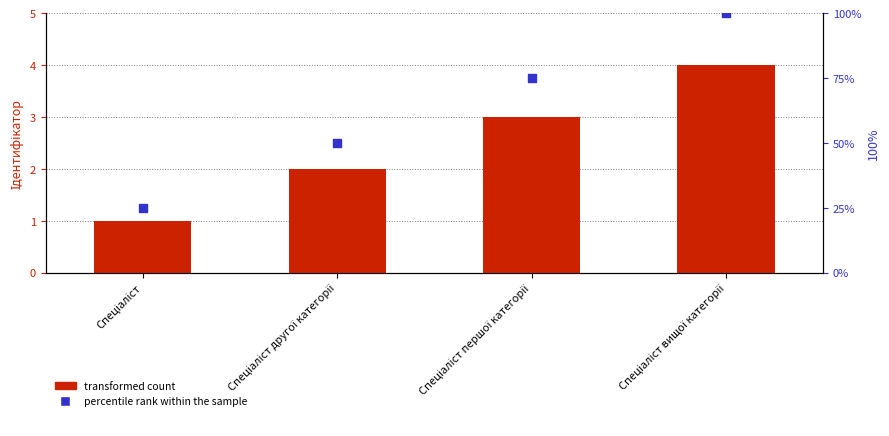

Which series has the widest spread of Y values?

percentile rank within the sample